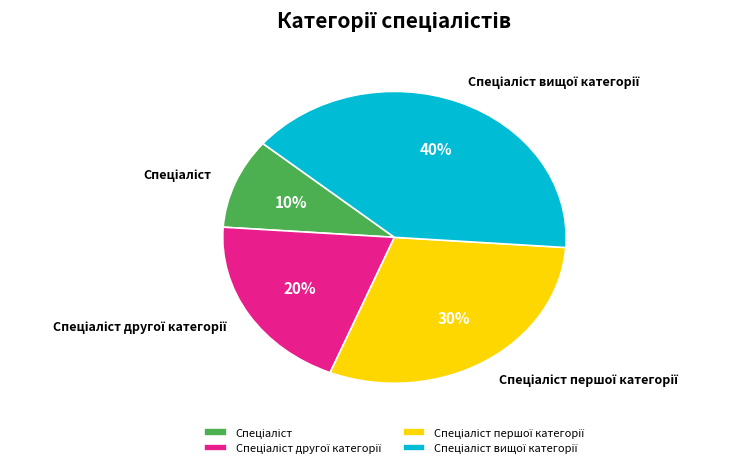

Is there a majority slice in this chart?

No